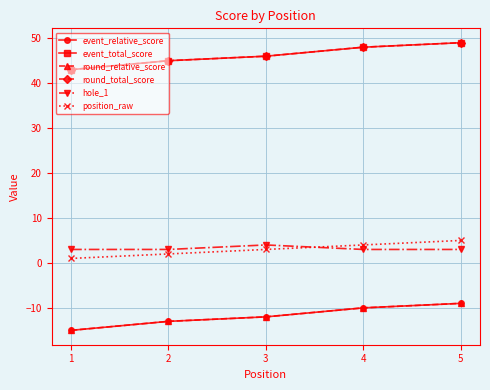

How many hole_1 values are between 3 and 4?

5